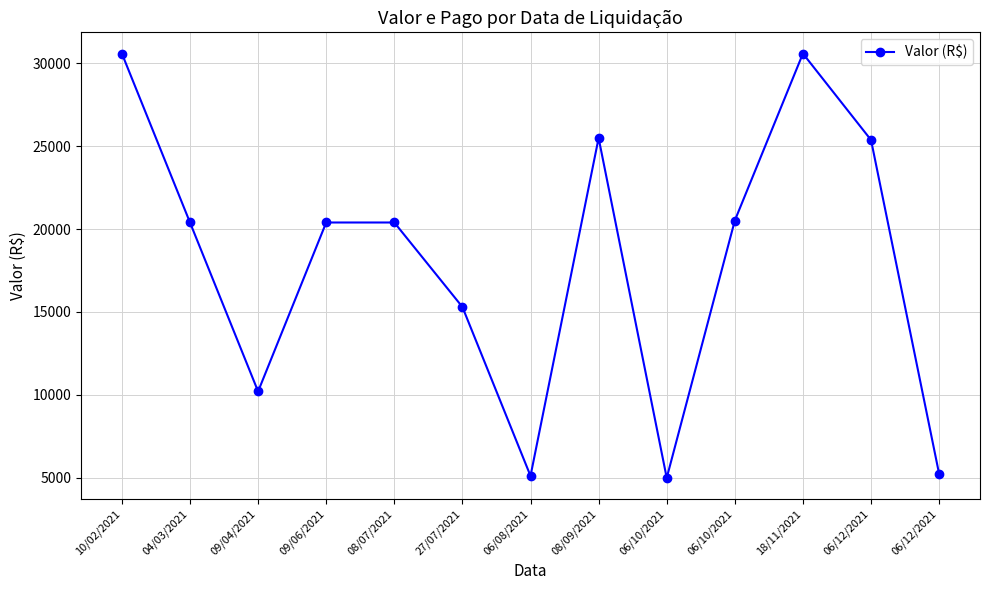

How many lines are shown in the chart?

1